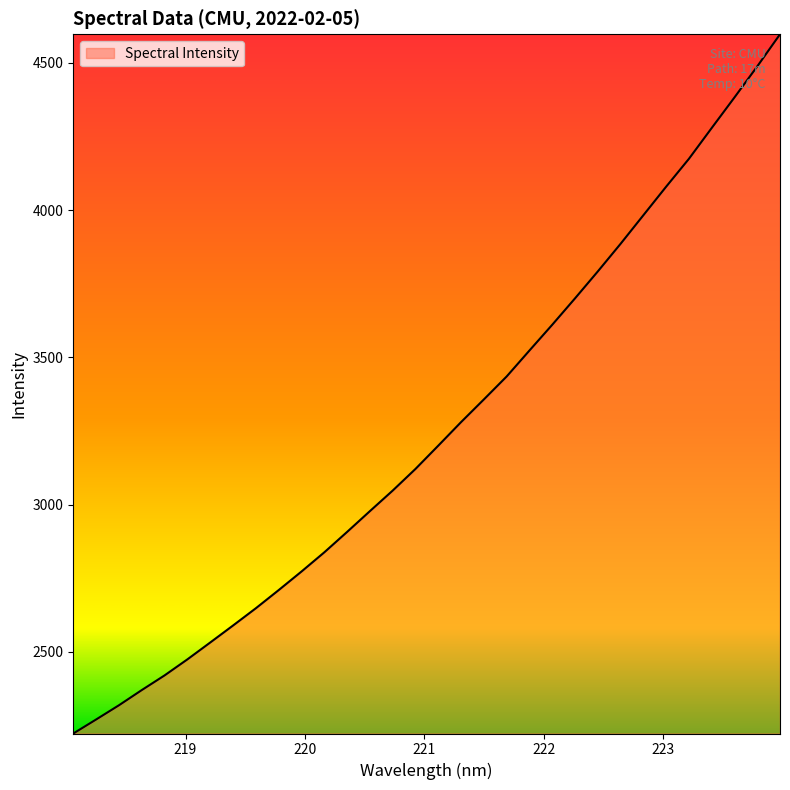

What is the smallest value displayed?

2222.5